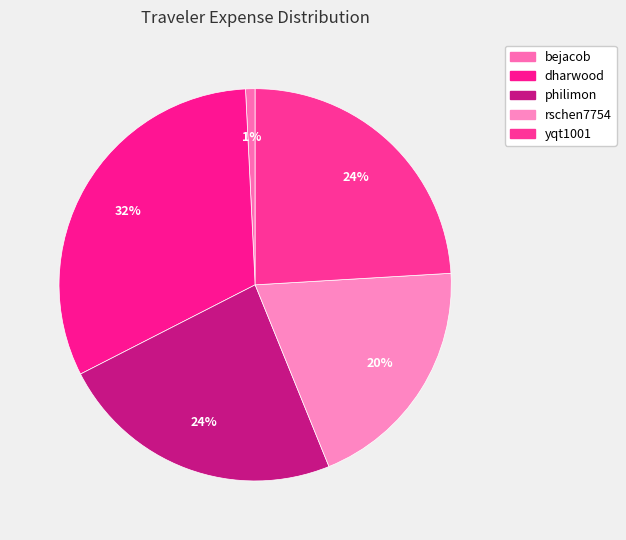

To the nearest percent, what is the combined percentage of bejacob and dharwood?

33%